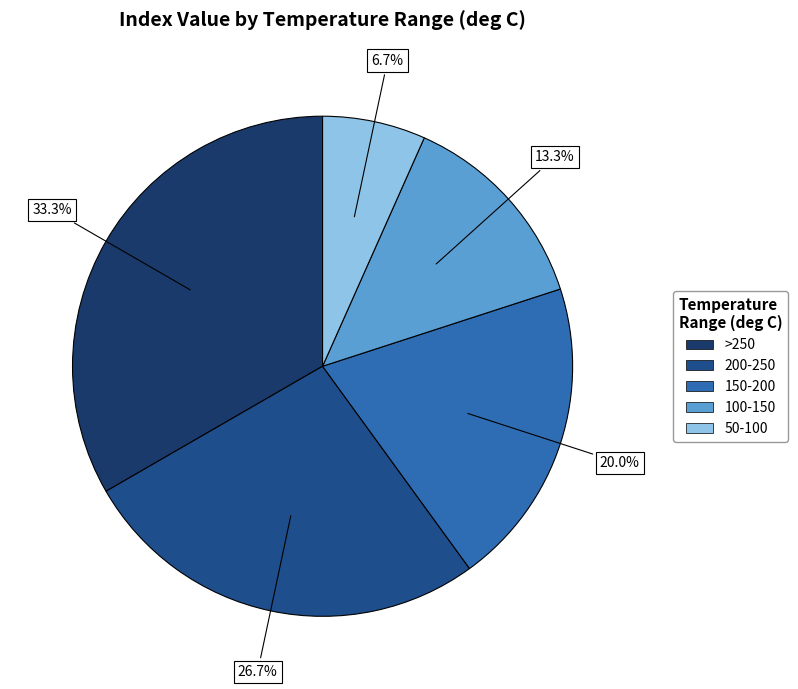

The 200-250 slice represents 27% of the pie. True or false?

True